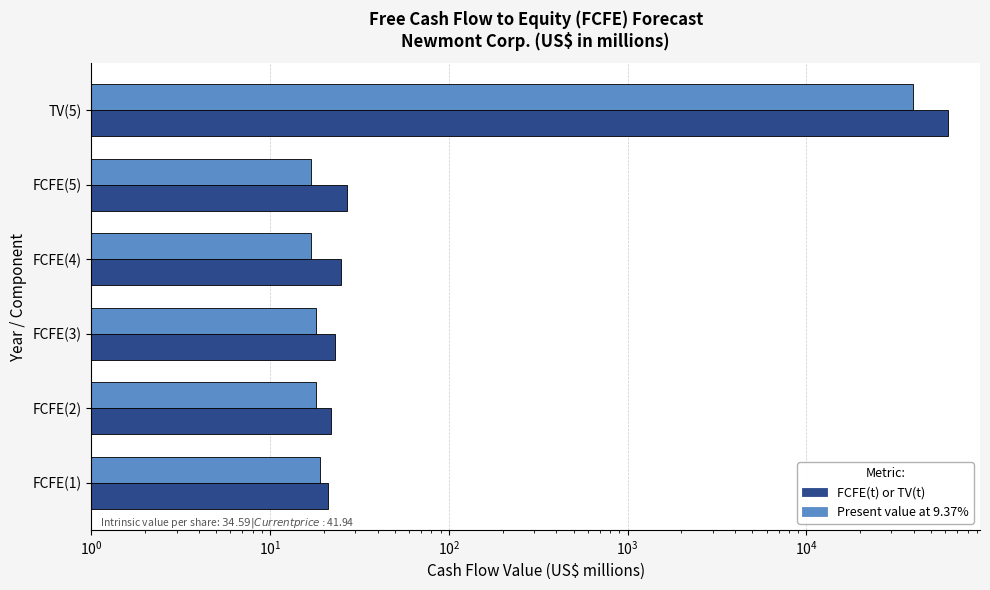

What are all the series names shown in the legend?

FCFE(t) or TV(t), Present value at 9.37%